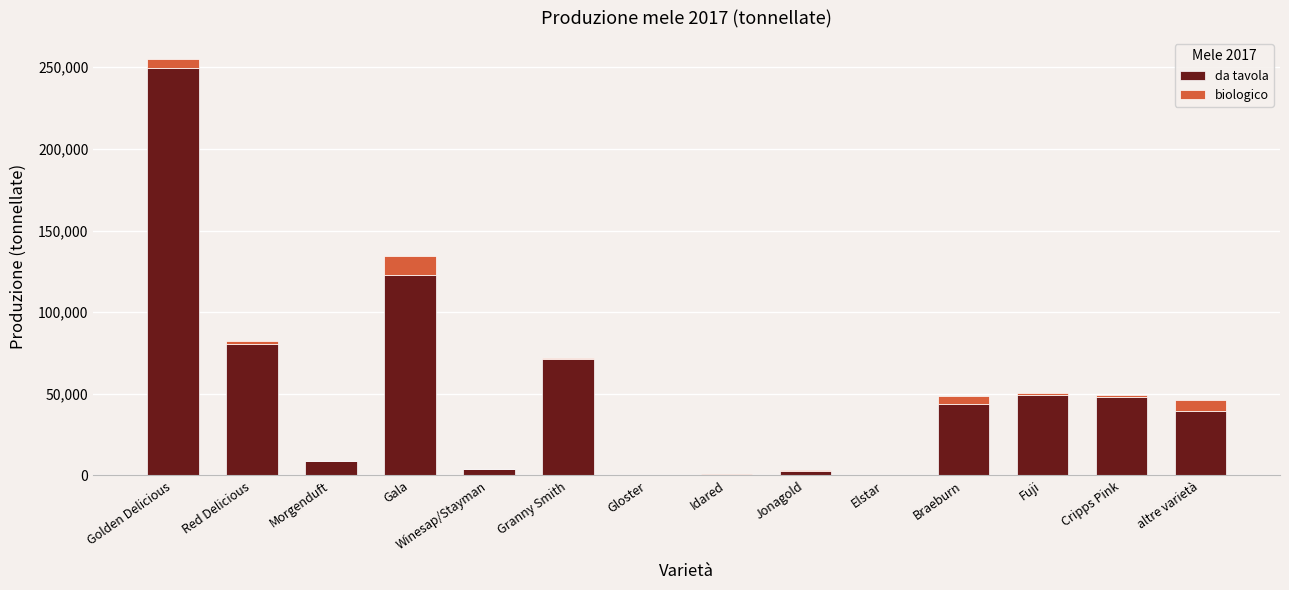

True or false: da tavola has a value of 118436 at Golden Delicious.

False